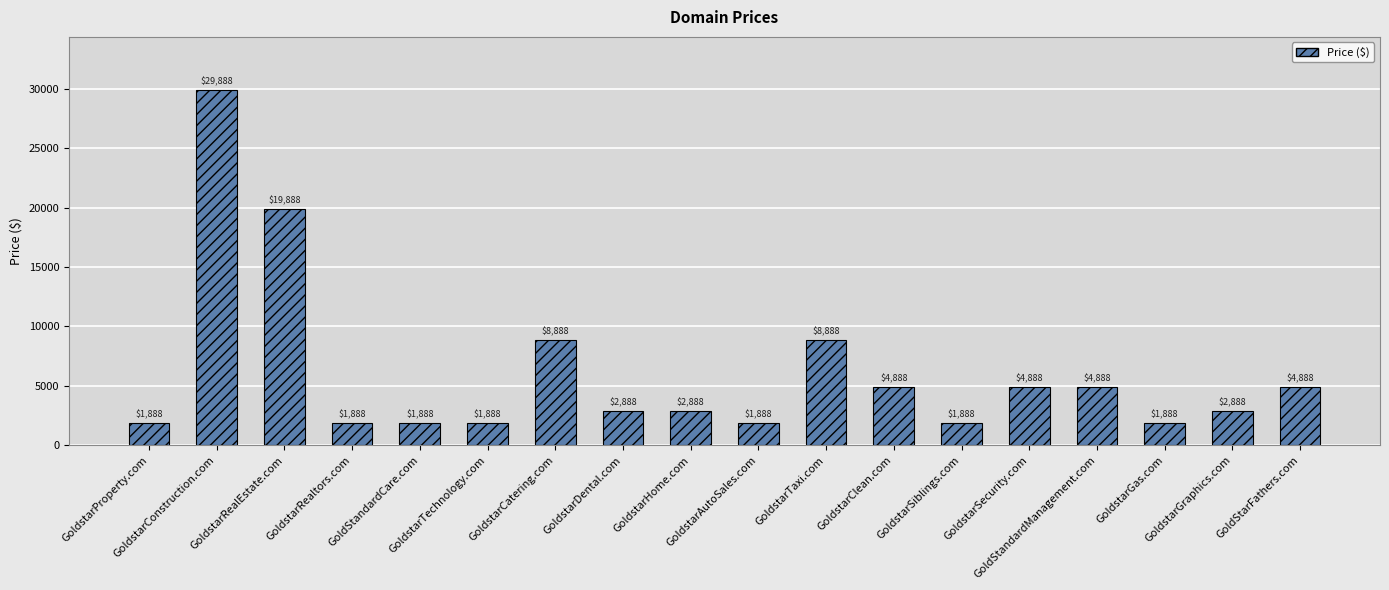

What is the smallest value displayed?

1888